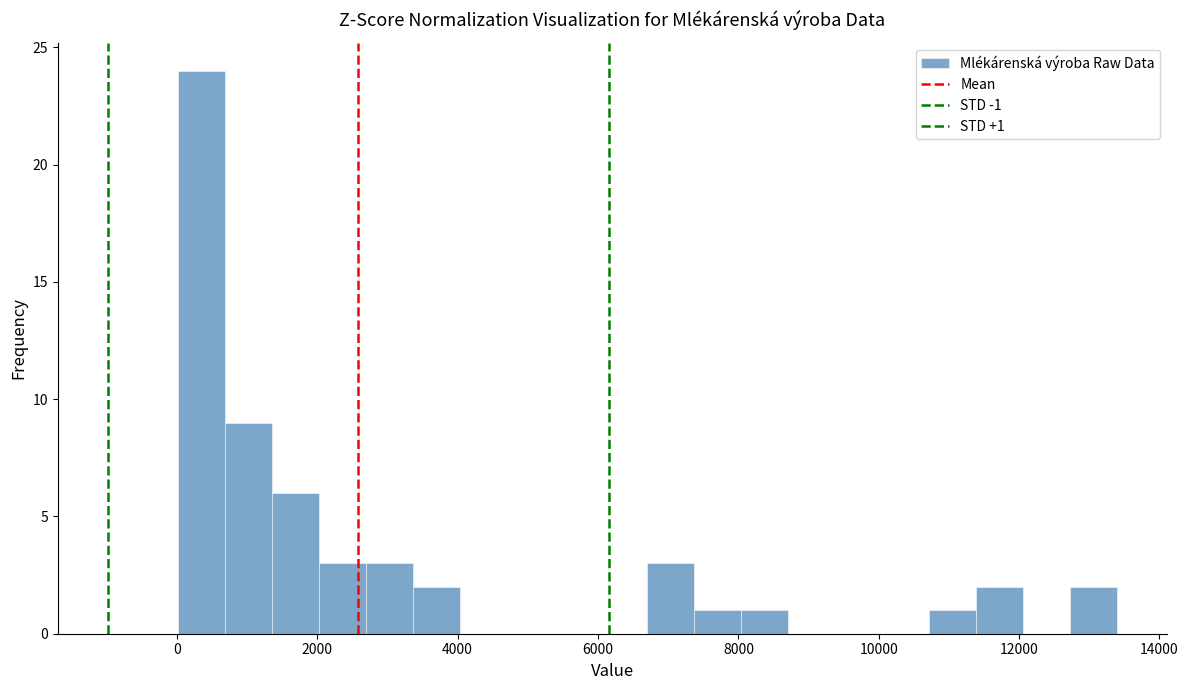

Around what value on the x-axis is the tallest bar? Give the approximate position of its centre, as read against the axis.

400